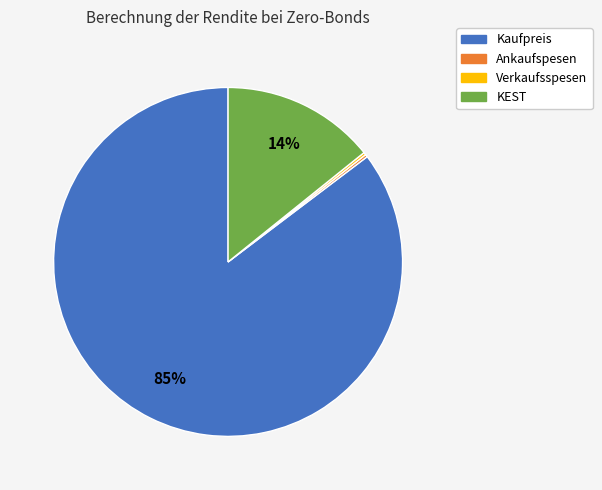

Is it true that KEST is 14% of the pie?

True